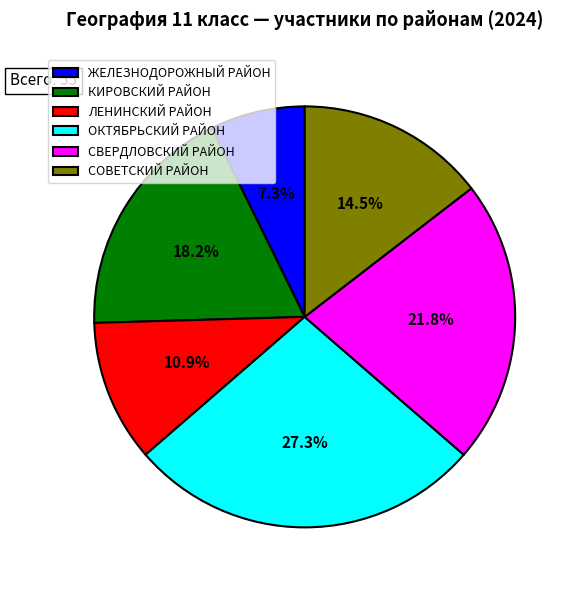

What percentage is the ОКТЯБРЬСКИЙ РАЙОН slice, to the nearest percent?

27%